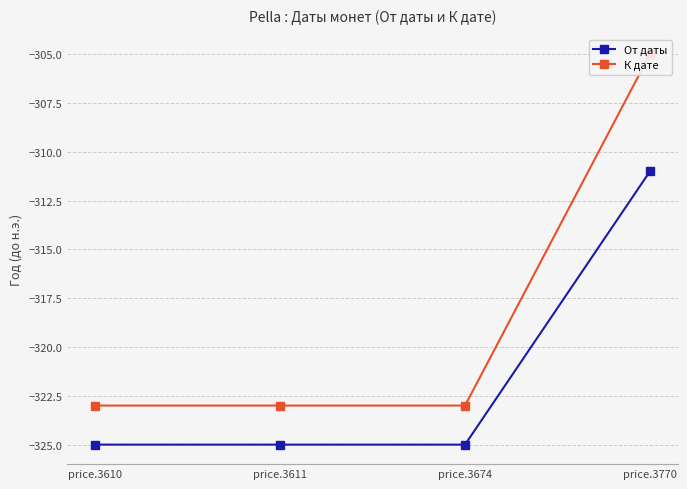

Reading left to right, extract all data points from this chart.

От даты: price.3610=-325	price.3611=-325	price.3674=-325	price.3770=-311
К дате: price.3610=-323	price.3611=-323	price.3674=-323	price.3770=-305